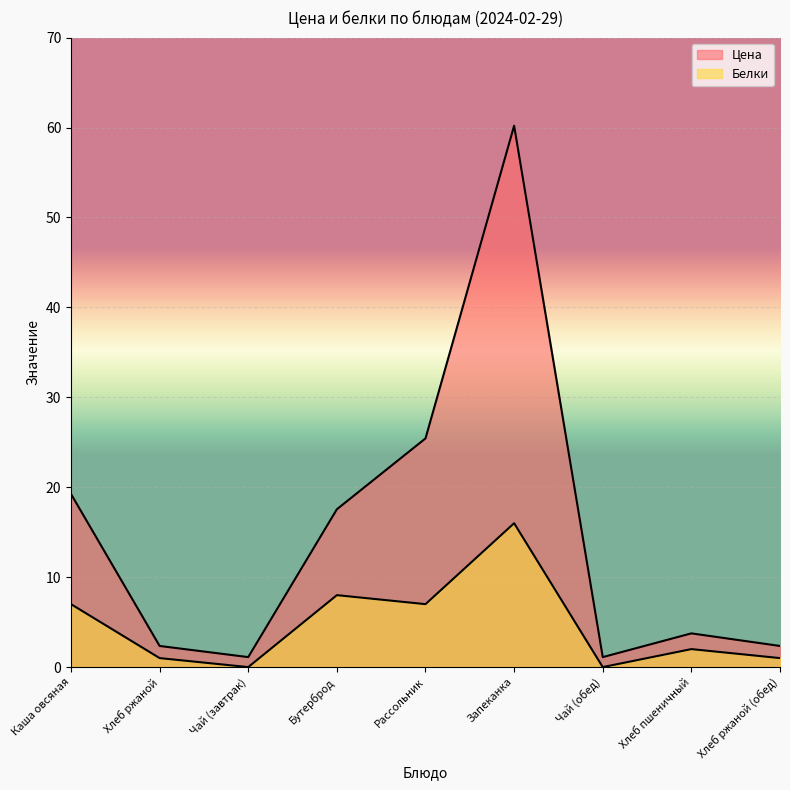

At which label does Белки reach its minimum?

Чай (завтрак)